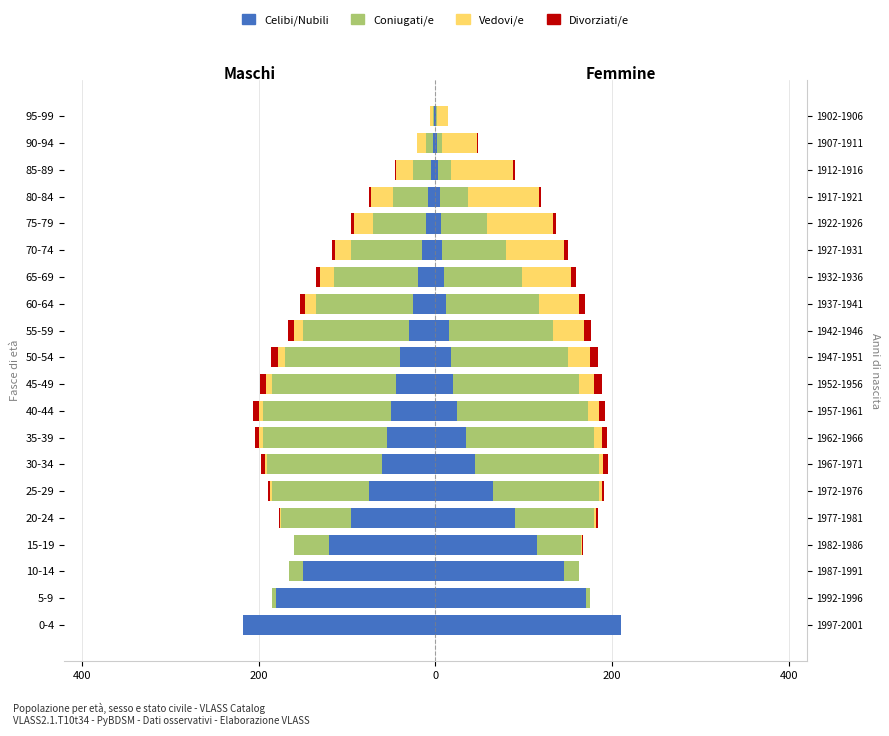

The Vedovi/e series shows -38 at 80-84. True or false?

False